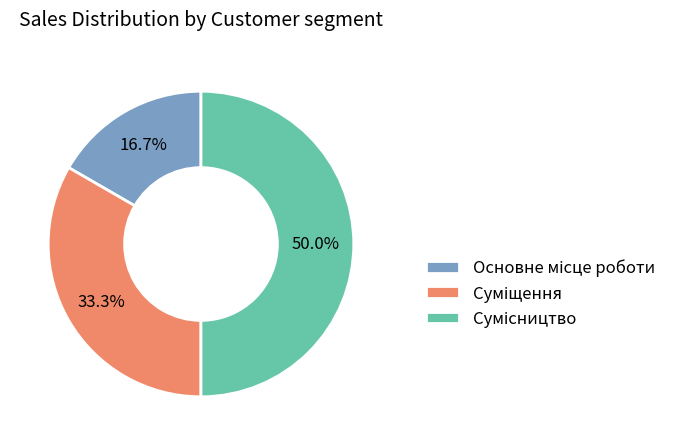

Does Основне місце роботи account for over 50% of the chart?

No